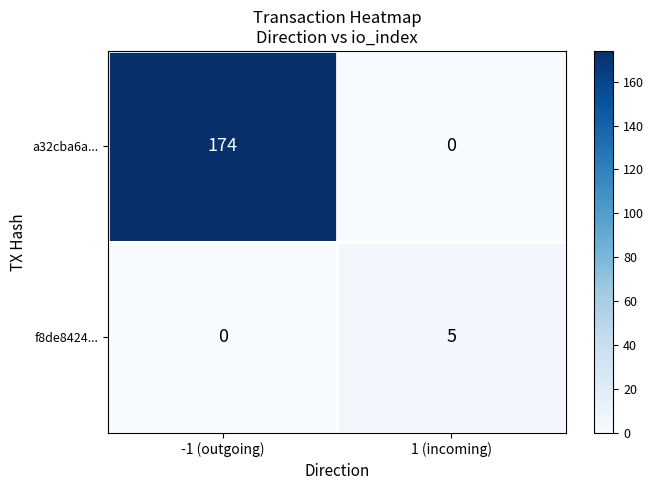

How many categories are shown in the chart?

2